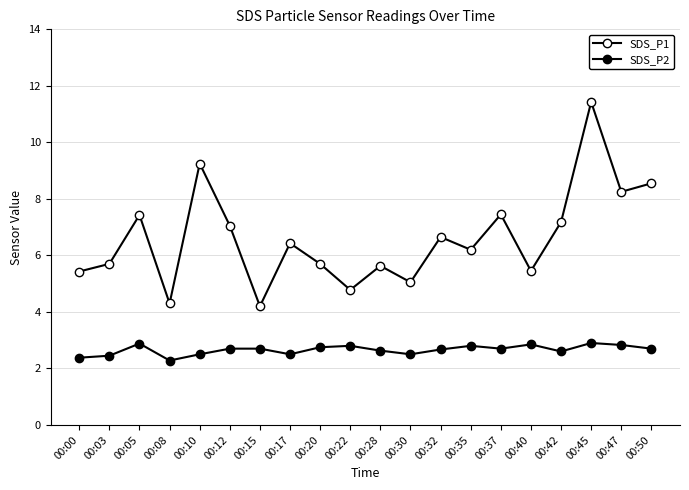

How many interior local peaks does the SDS_P2 series have?

5